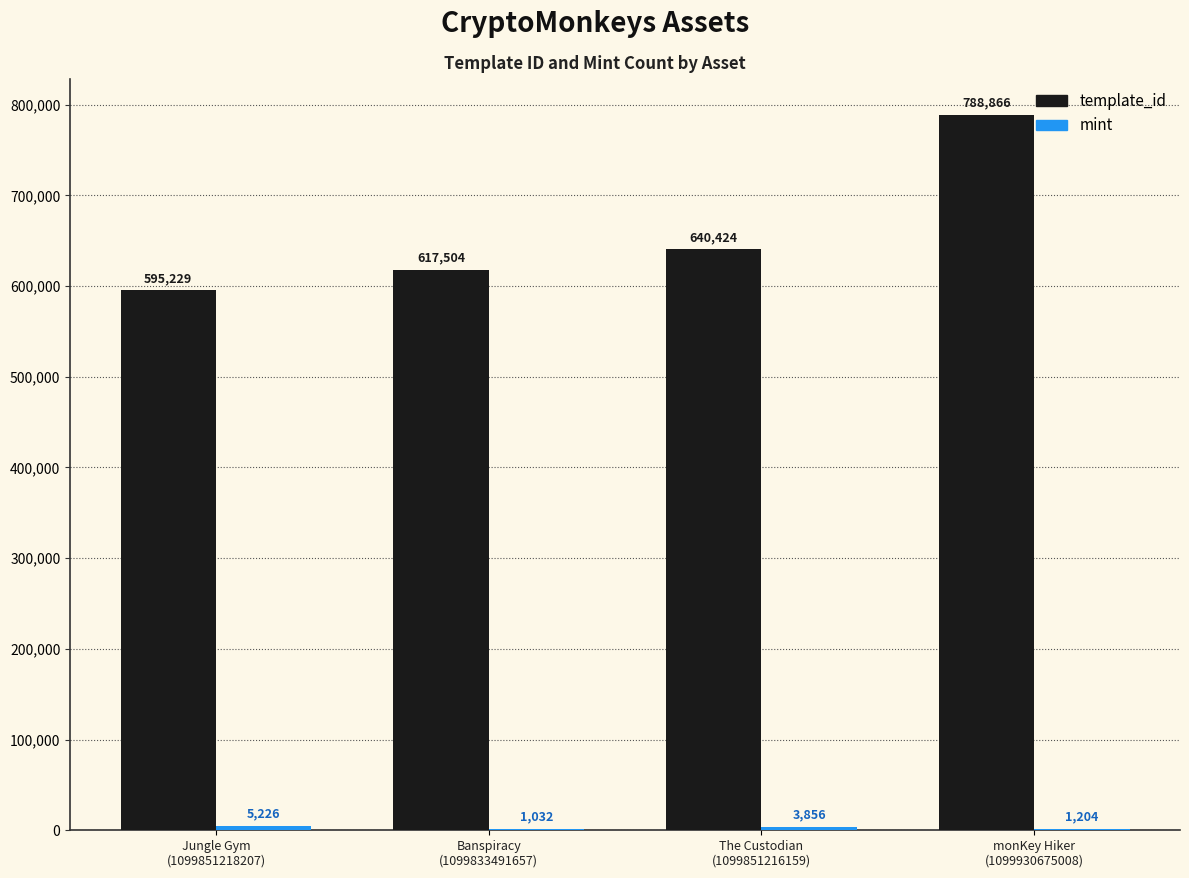

Which series changed the most between Jungle Gym
(1099851218207) and Banspiracy
(1099833491657)?

template_id